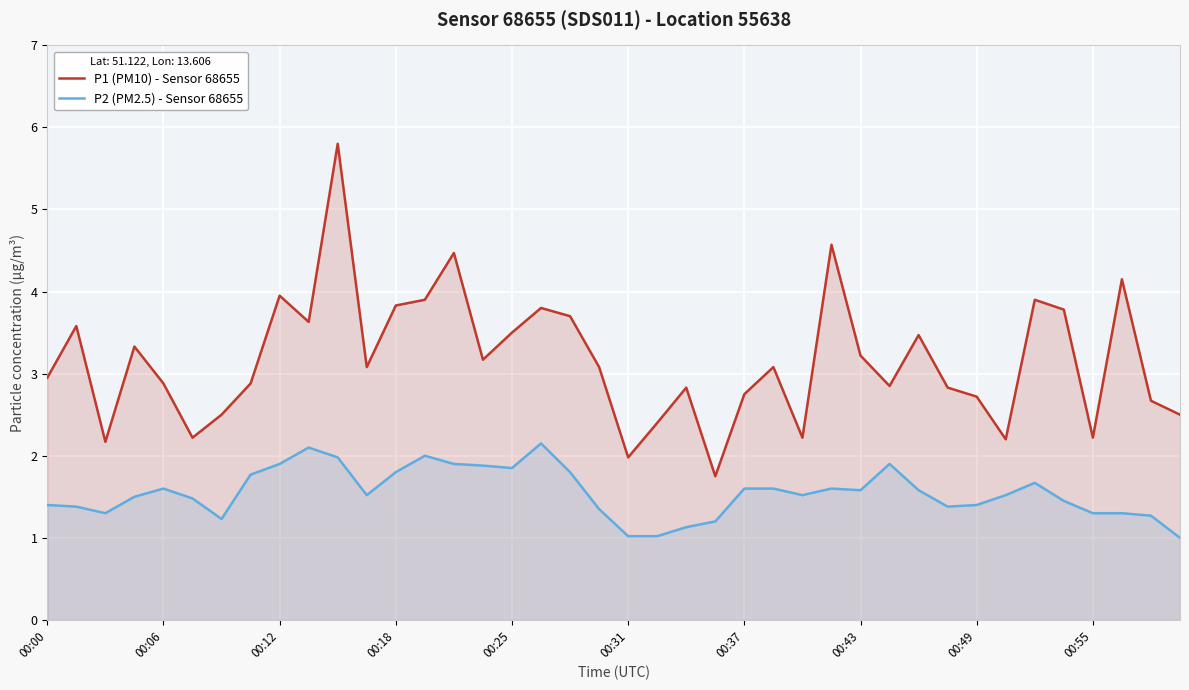

Which series has the largest range (max minus min)?

P1 (PM10) - Sensor 68655